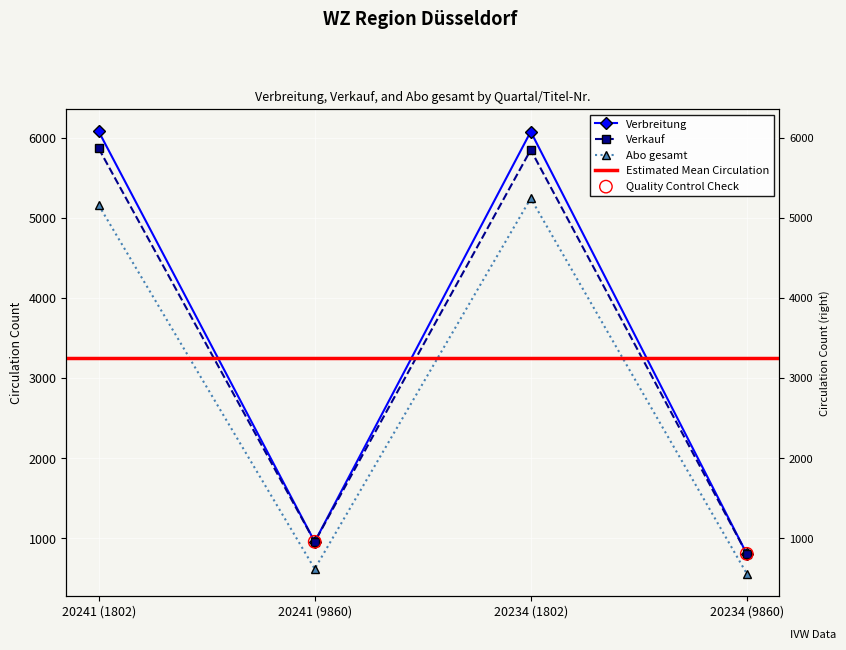

Is the value of Verbreitung at 20234 (1802) greater than the value of Abo gesamt at 20241 (9860)?

Yes